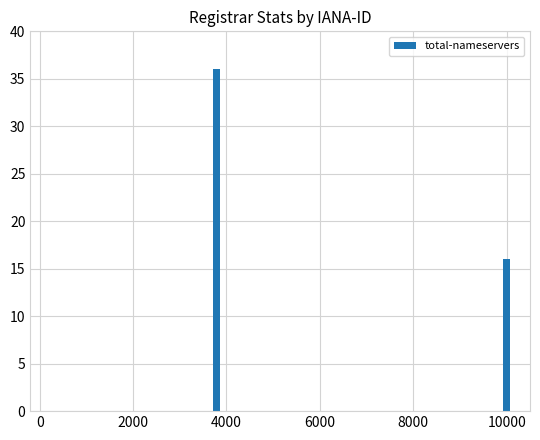

How many distinct data groups are displayed?

1